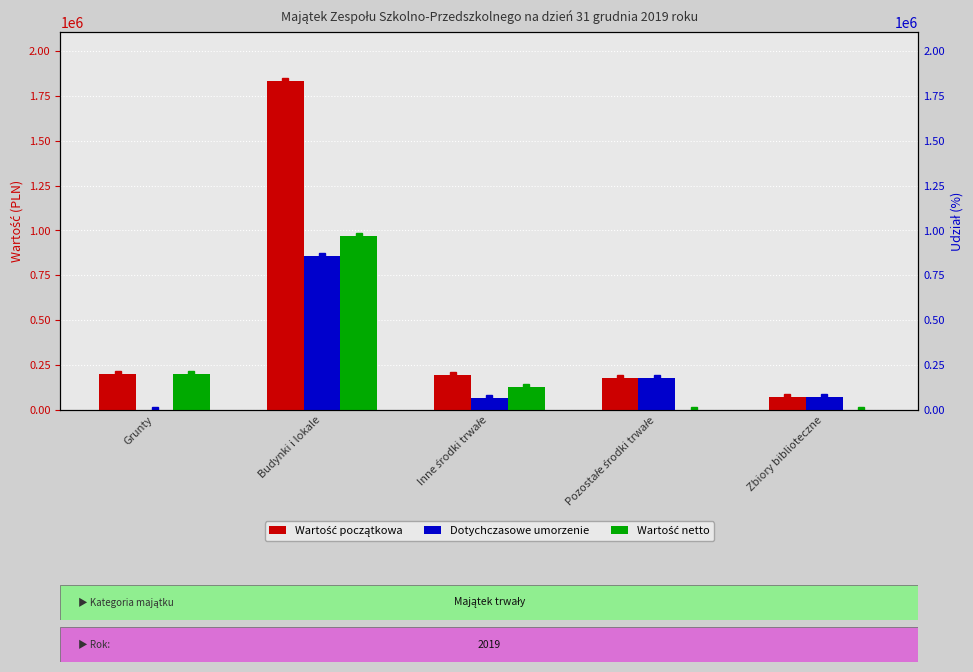

How many groups of bars are there?

5